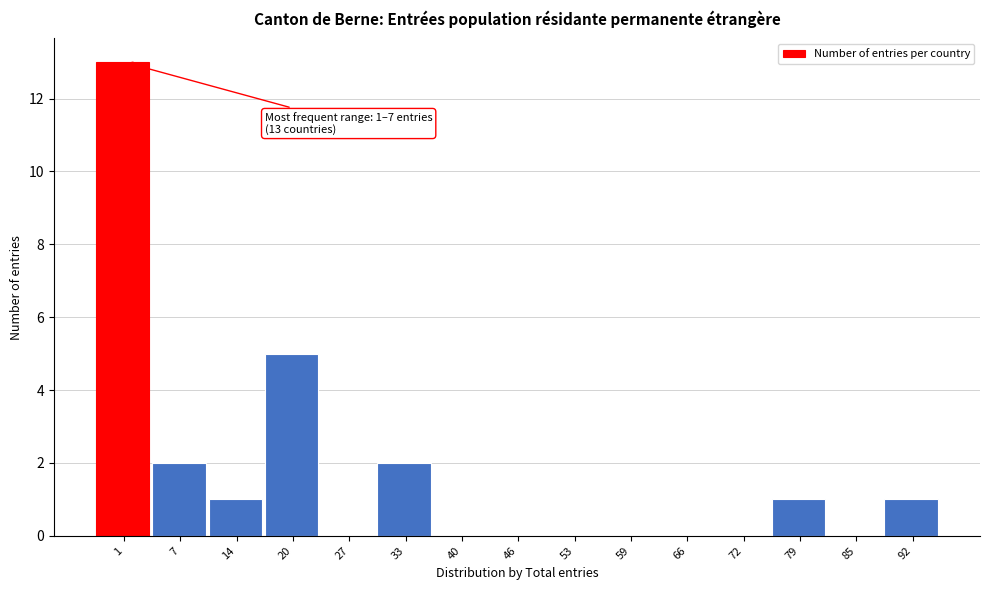

Reading left to right, what are all the values shown in this chart?

1=13	7=2	14=1	20=5	27=0	33=2	40=0	46=0	53=0	59=0	66=0	72=0	79=1	85=0	92=1